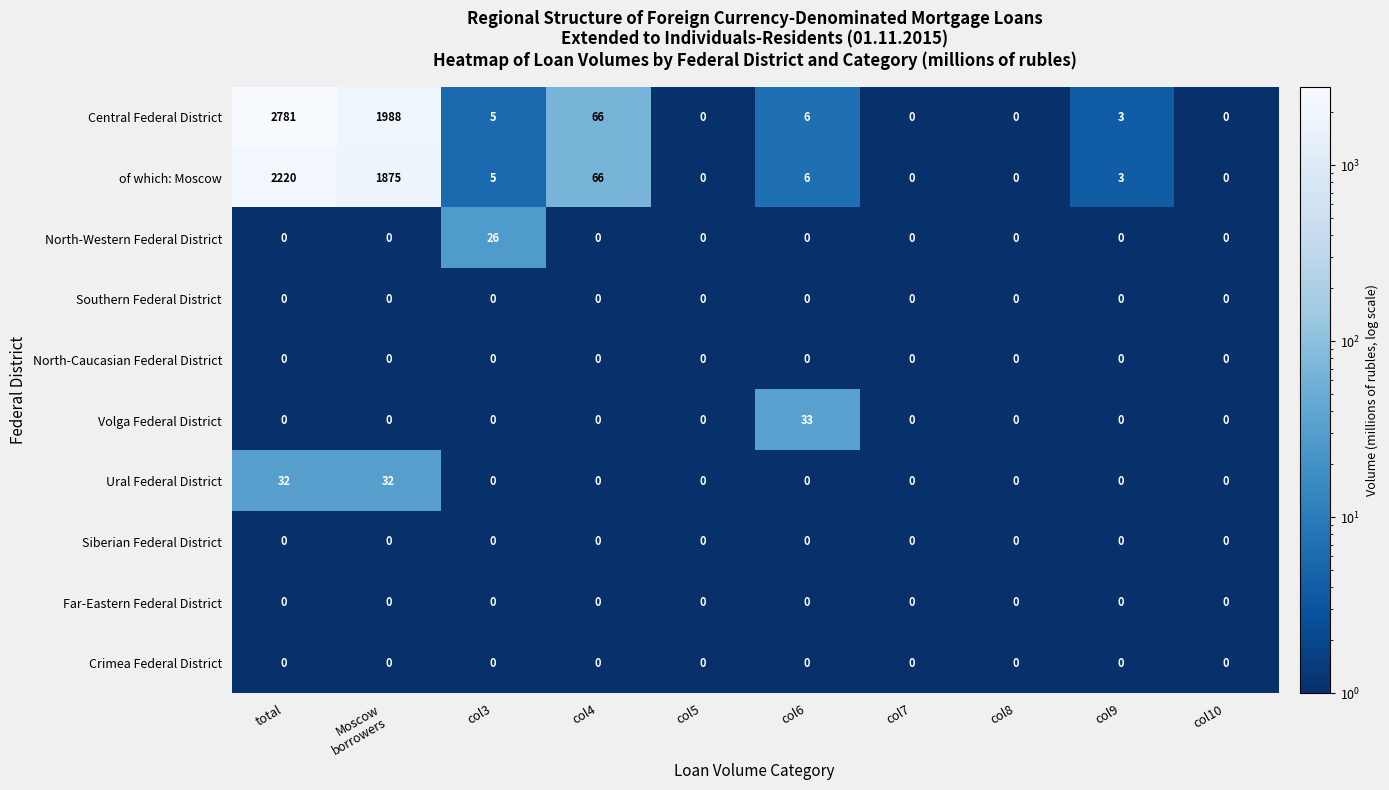

The value of Crimea Federal District at col6 is 0. True or false?

True